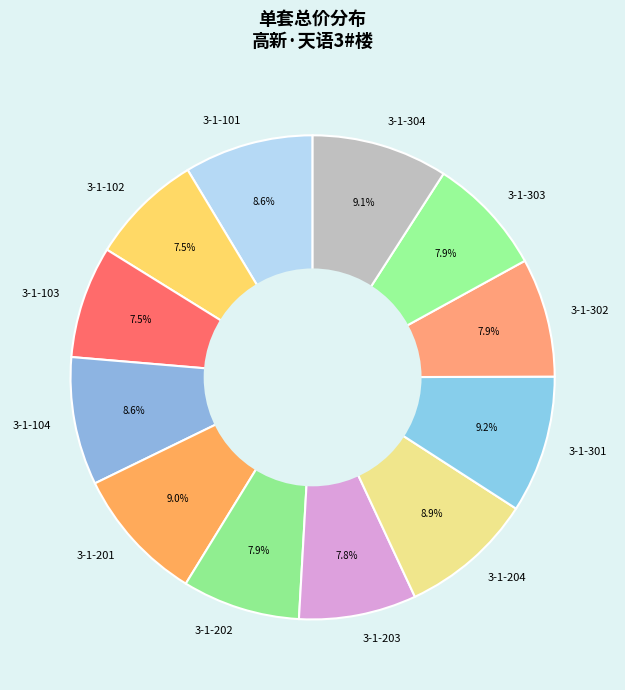

What portion of the pie excludes 3-1-102?

92.5%